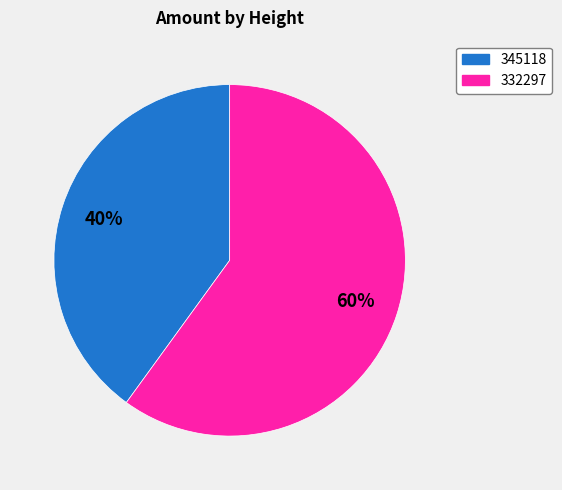

Rank the categories by value from lowest to highest.

345118, 332297